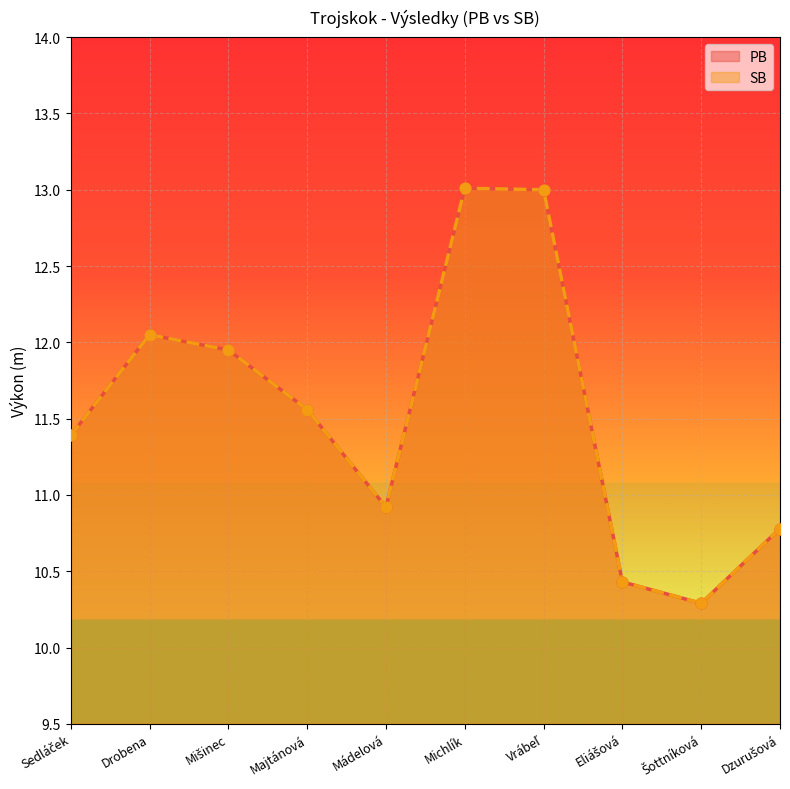

At how many categories does at least one series exceed 12?

3